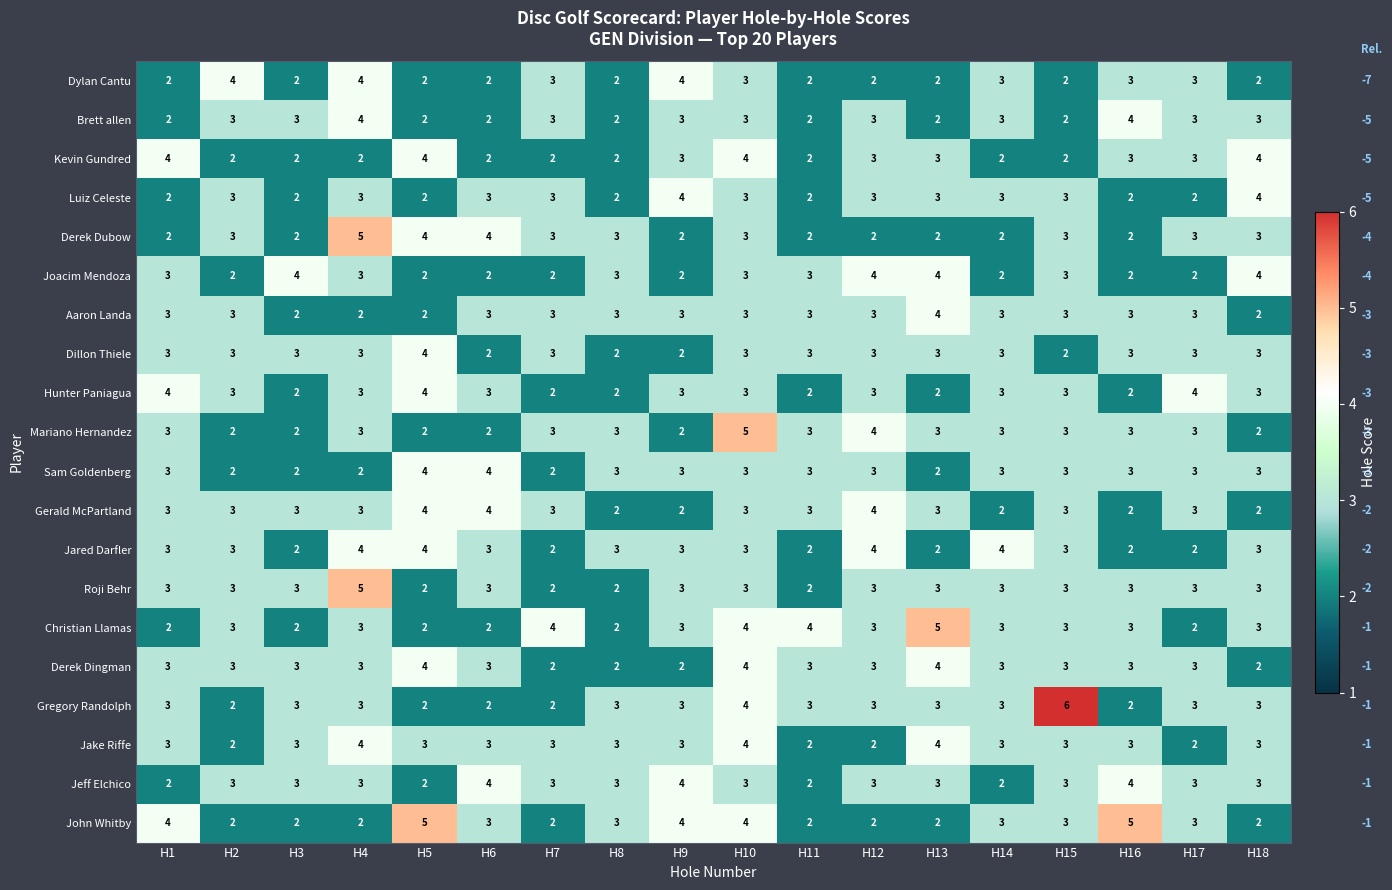

At how many categories does at least one series exceed 2?

18